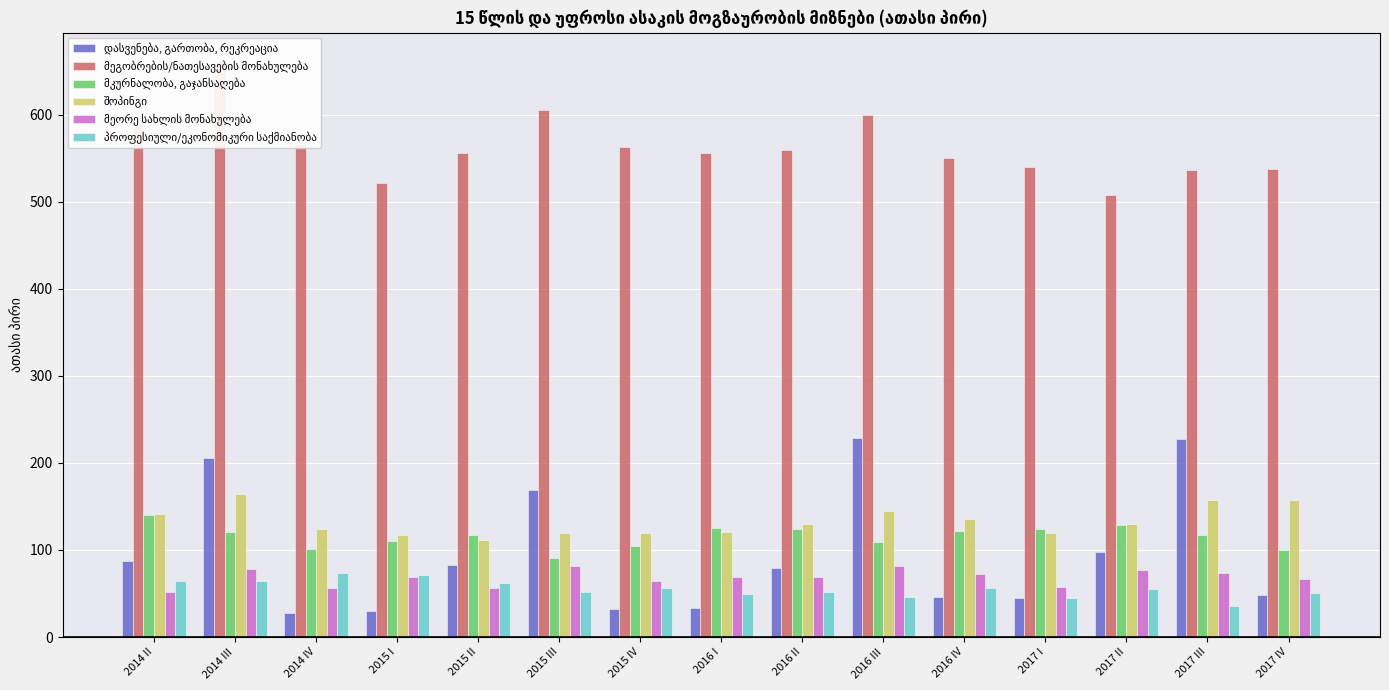

At how many categories does at least one series exceed 182?

15